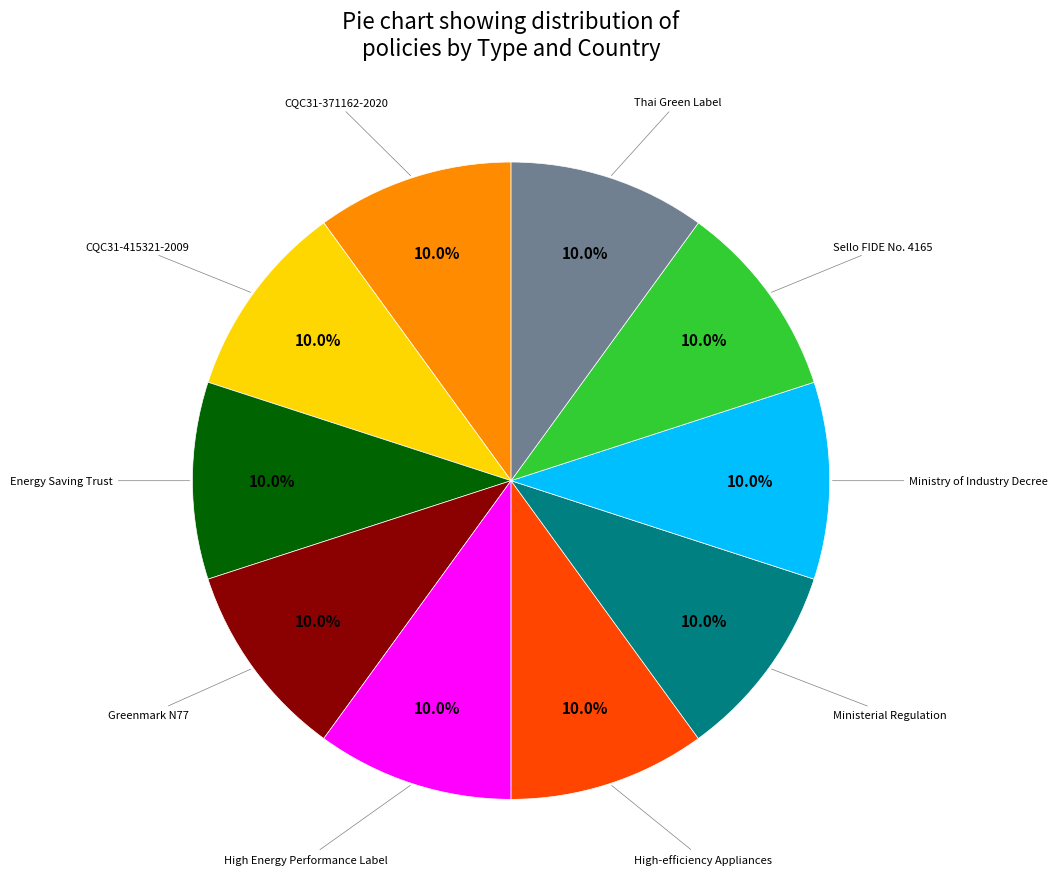

Is it true that CQC31-415321-2009 is 10% of the pie?

True